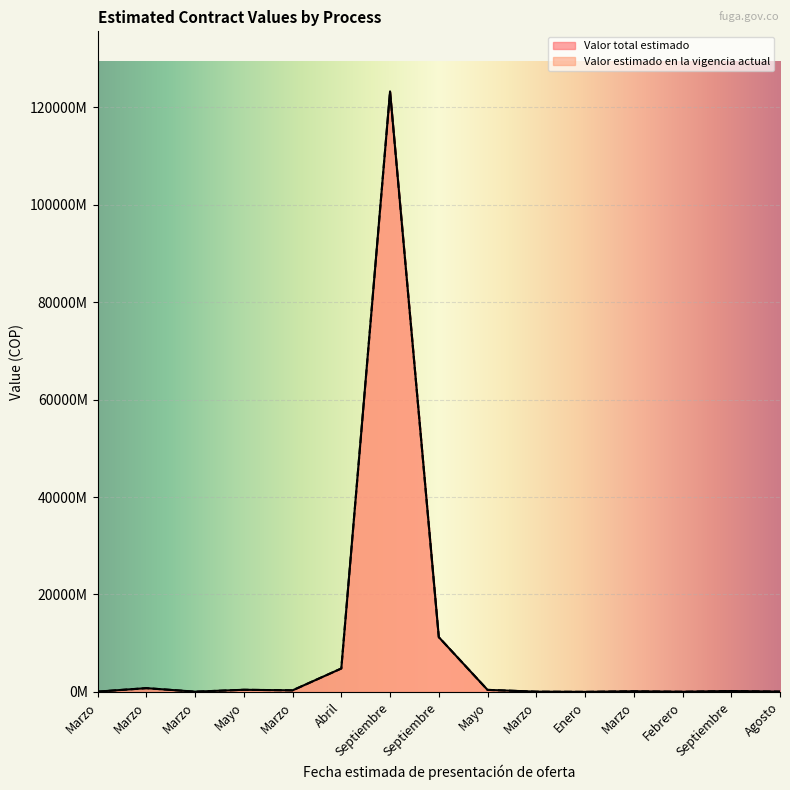

What is the sum of the Valor estimado en la vigencia actual values at Marzo and Abril?

4939263850